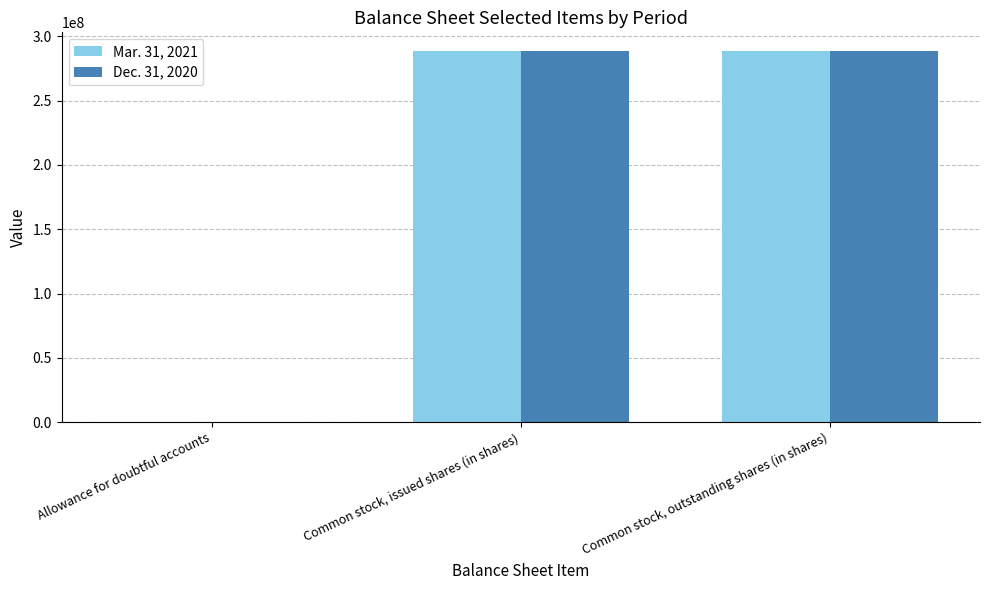

The value of Dec. 31, 2020 at Common stock, issued shares (in shares) is 288273049. True or false?

True